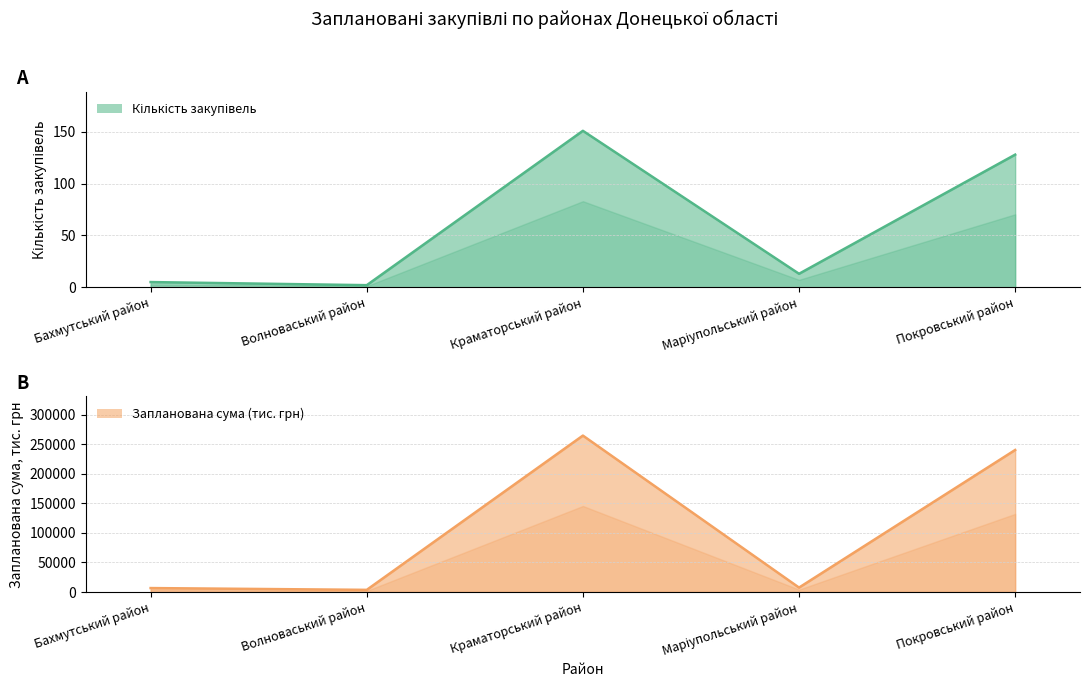

What is the spread (max minus min) of values at Покровський район?

240284.4